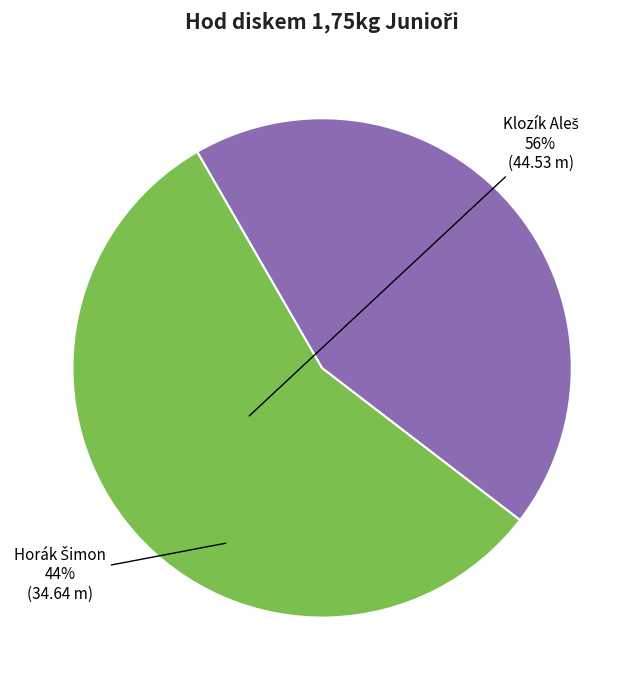

Is there a majority slice in this chart?

Yes